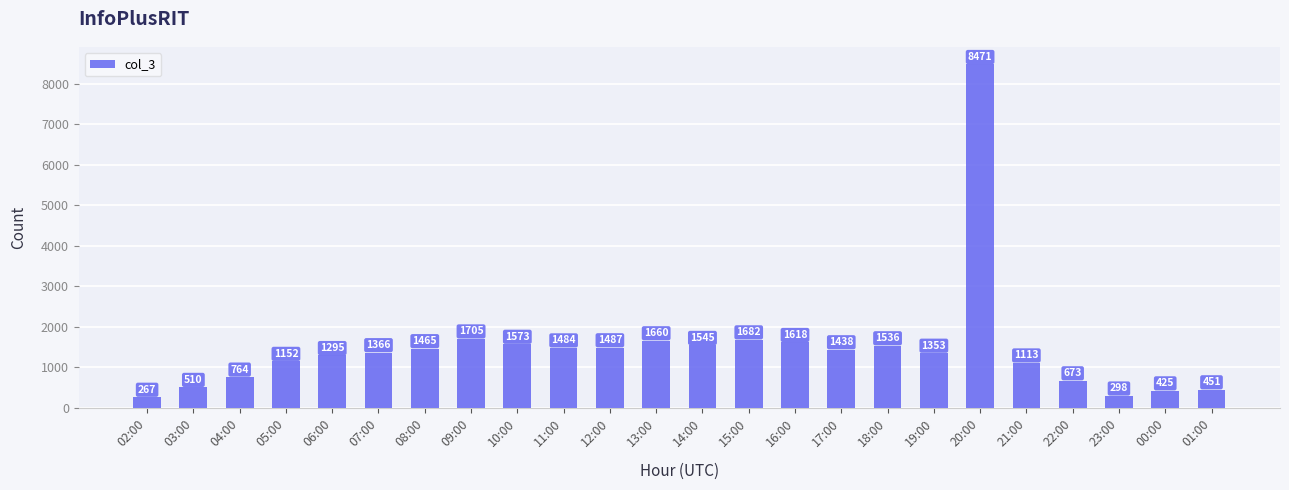

The chart shows a value of 1975 at 17:00. True or false?

False